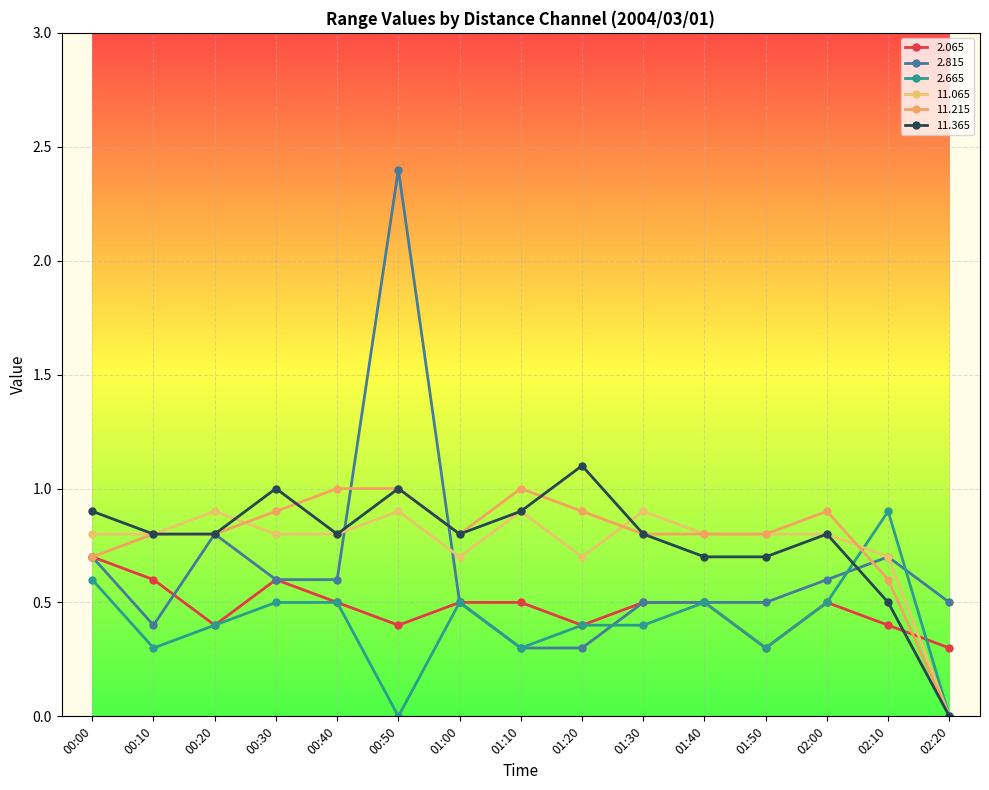

What is the maximum value shown in the chart?

2.4